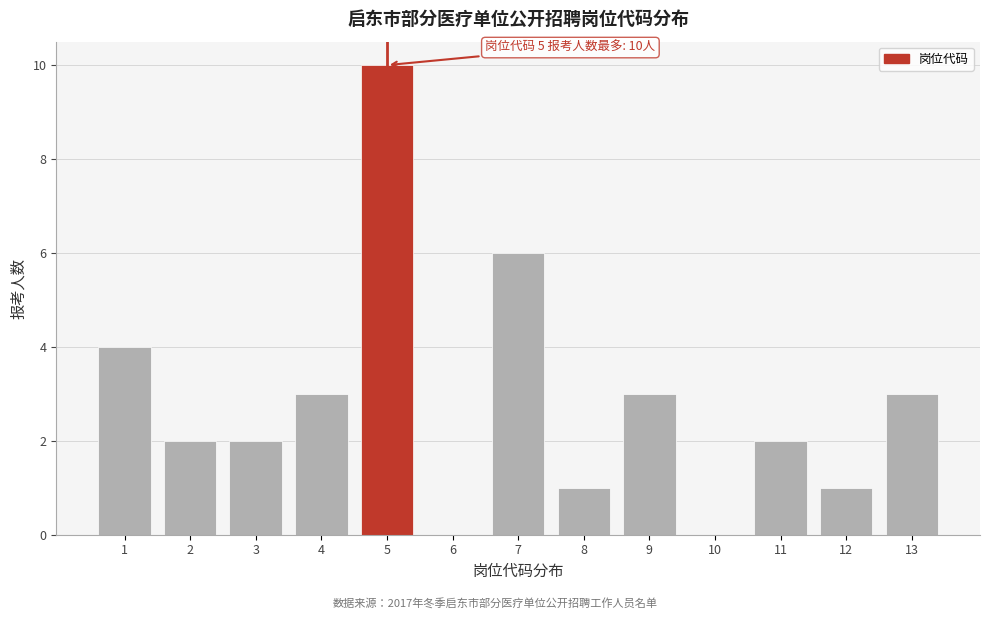

Over which range of the x-axis is the bar tallest?

4.5 to 5.5